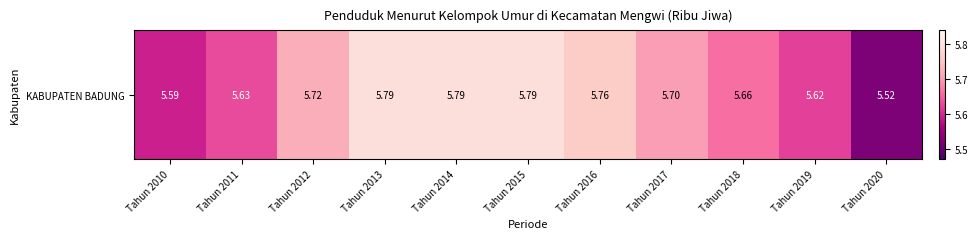

What is the average value?

5.7